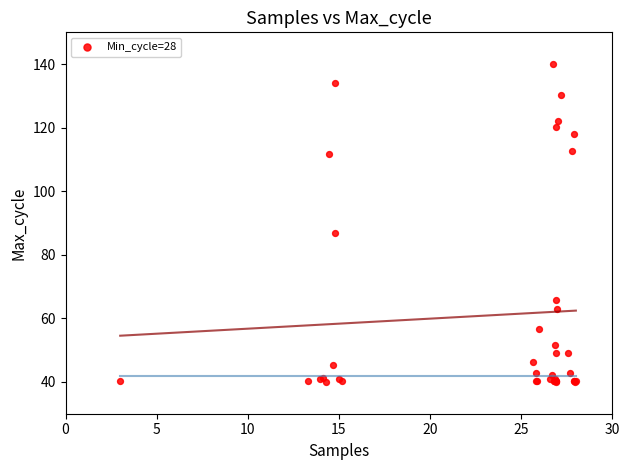

What Y value in the scatter plot is closest to 90?

86.9